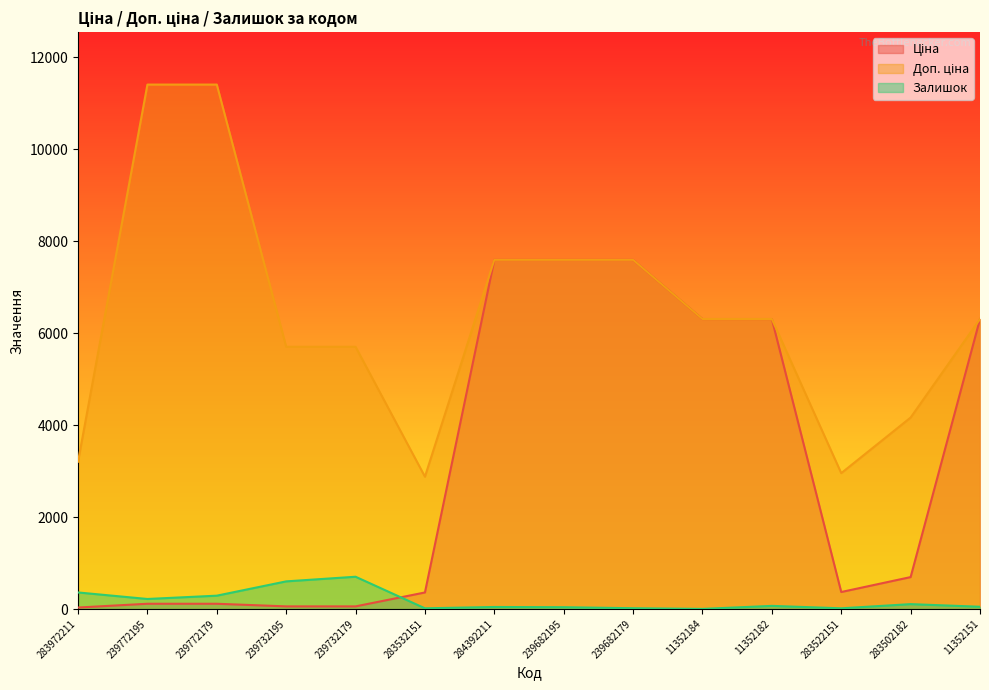

The Залишок series shows 15.0 at 283522151. True or false?

True